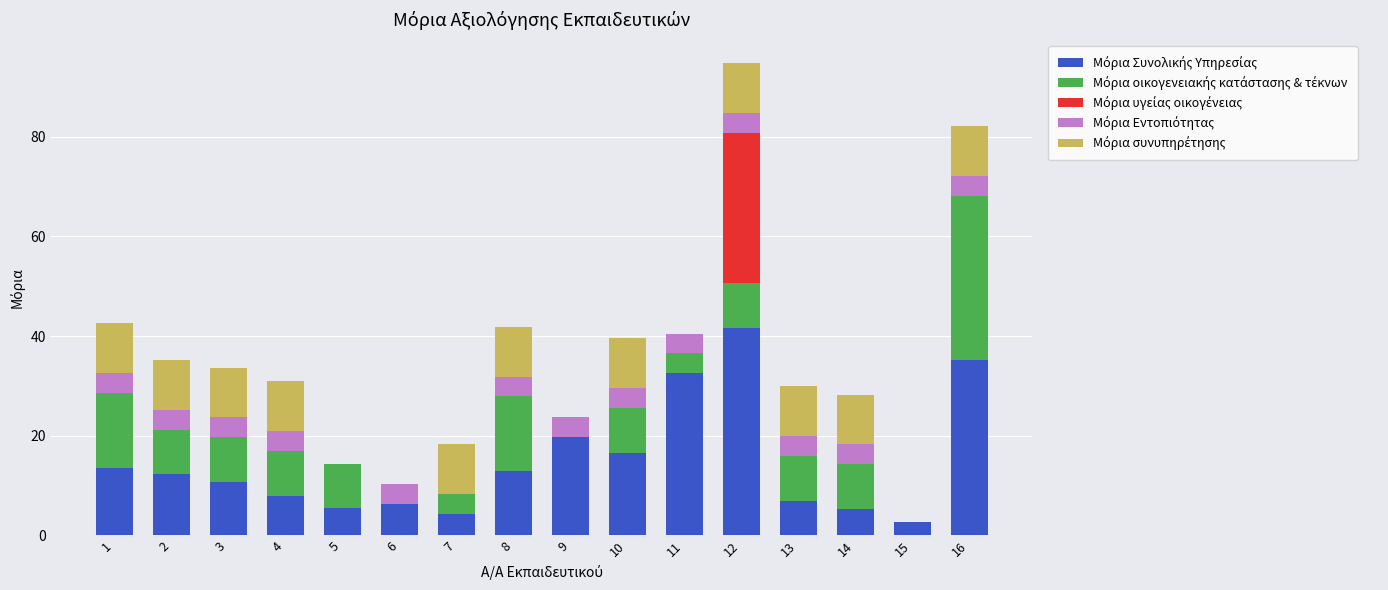

At which category is the sum across all series the highest?

12